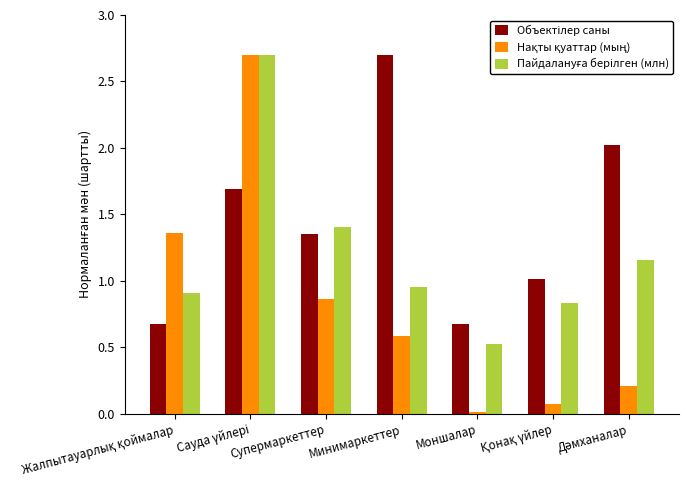

What is the total value across all series at Супермаркеттер?

3.6